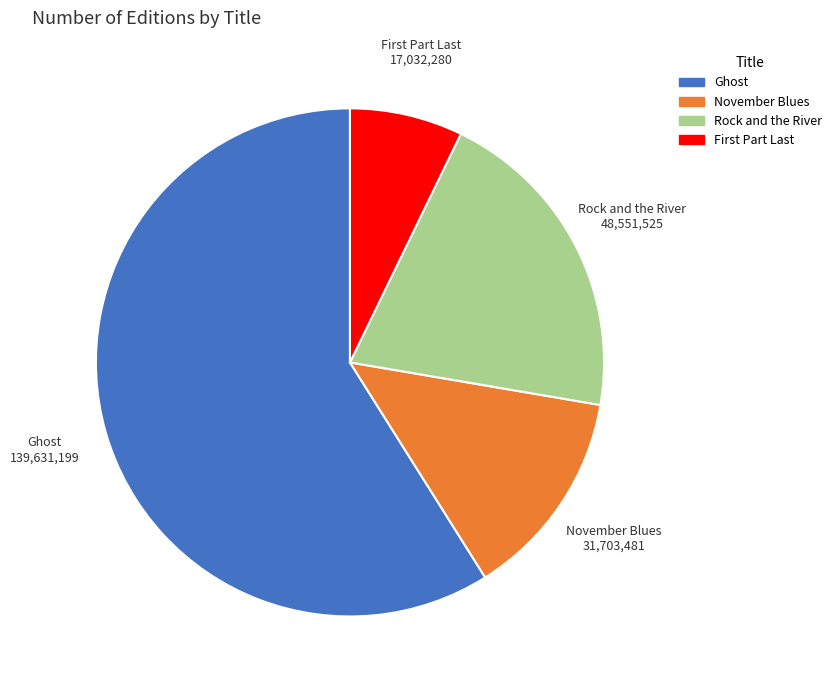

Do Rock and the River and November Blues together represent more than half of the pie?

No